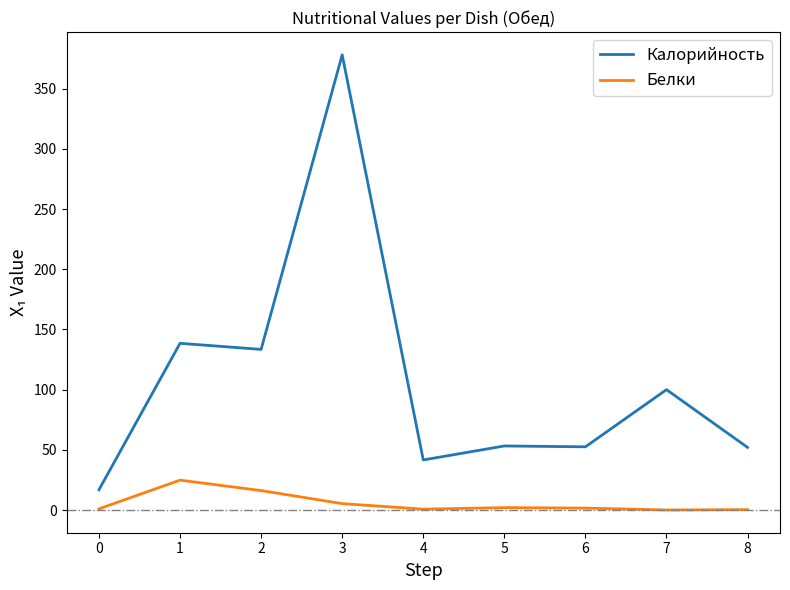

List the series in order of their peak value, highest first.

Калорийность, Белки